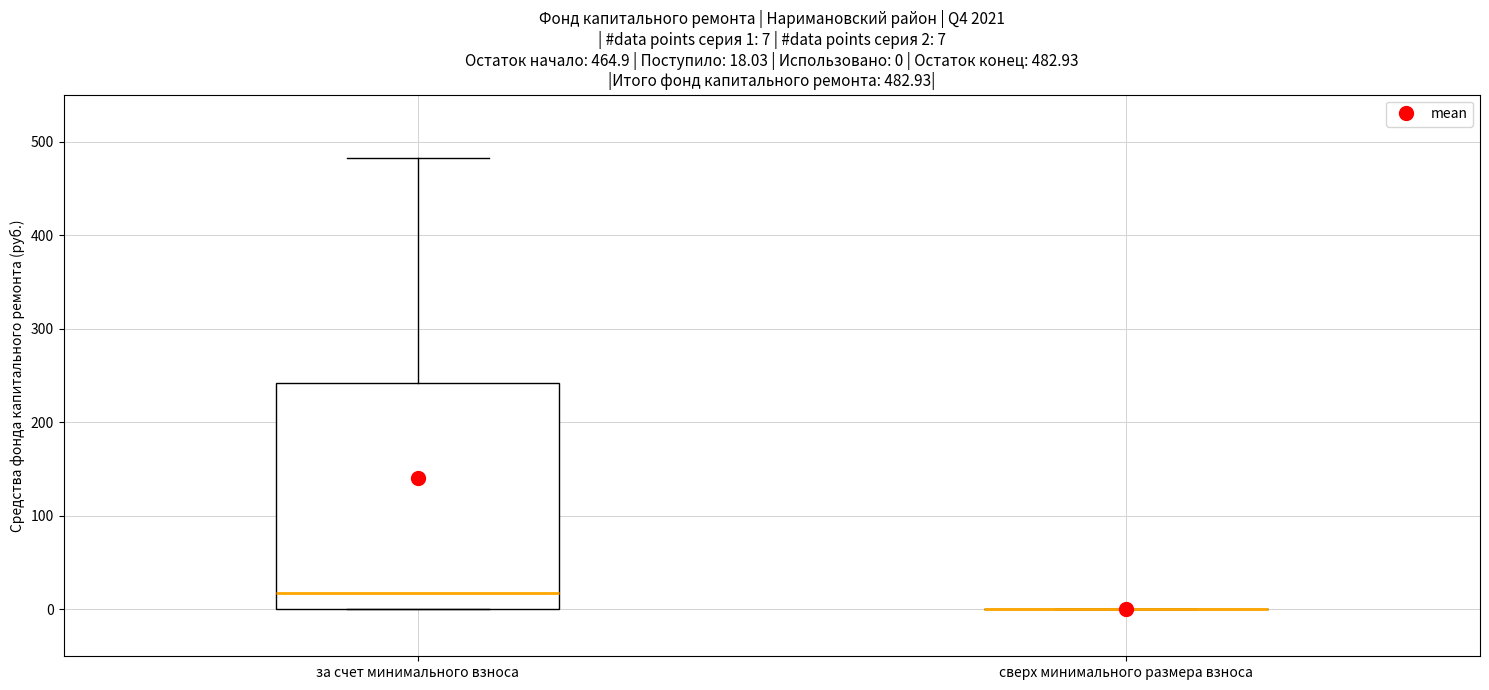

Which box is the tallest, from its lower edge to its upper edge?

за счет минимального взноса